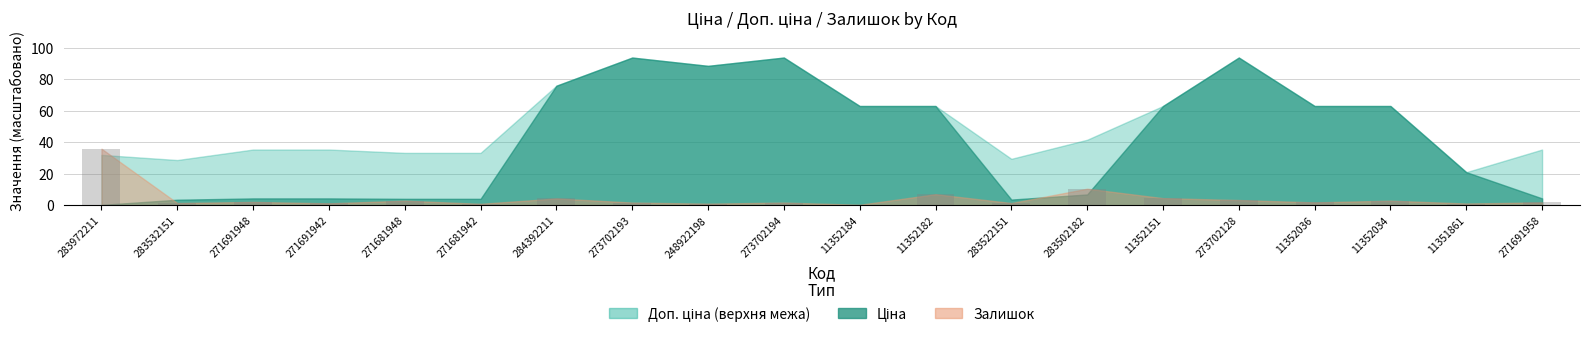

Is it true that the value at 273702128 is 3.4?

True